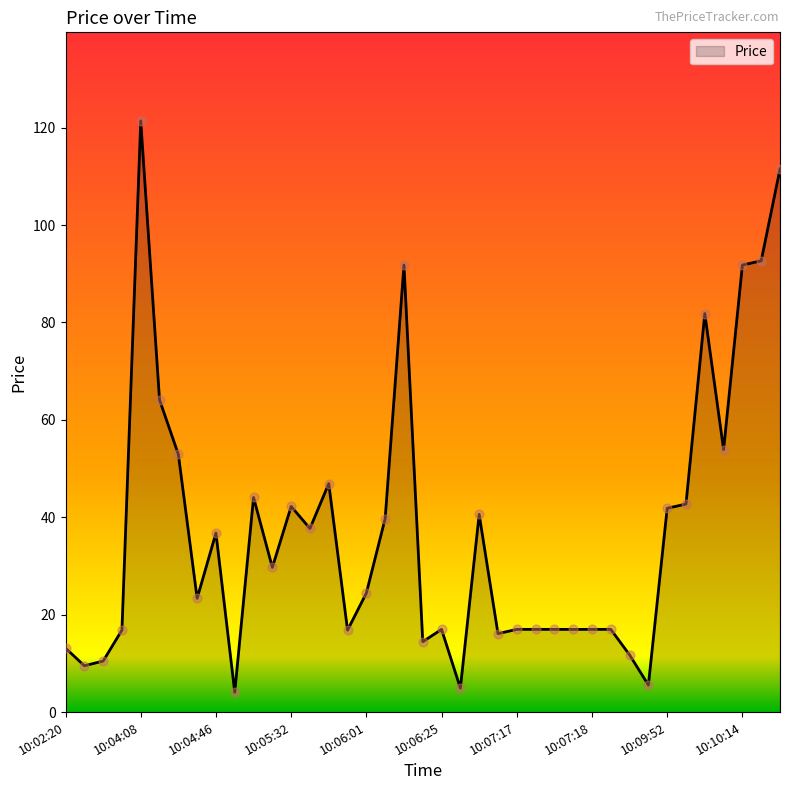

What is the maximum value shown in the chart?

121.4